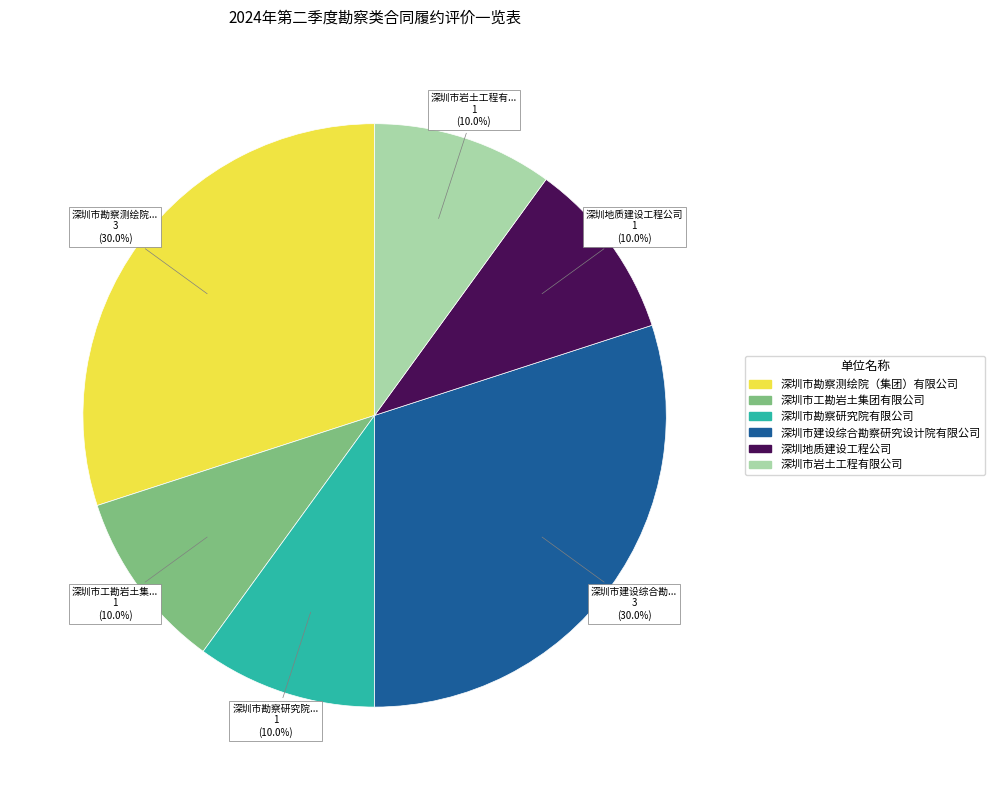

How many slices are in this pie chart?

6